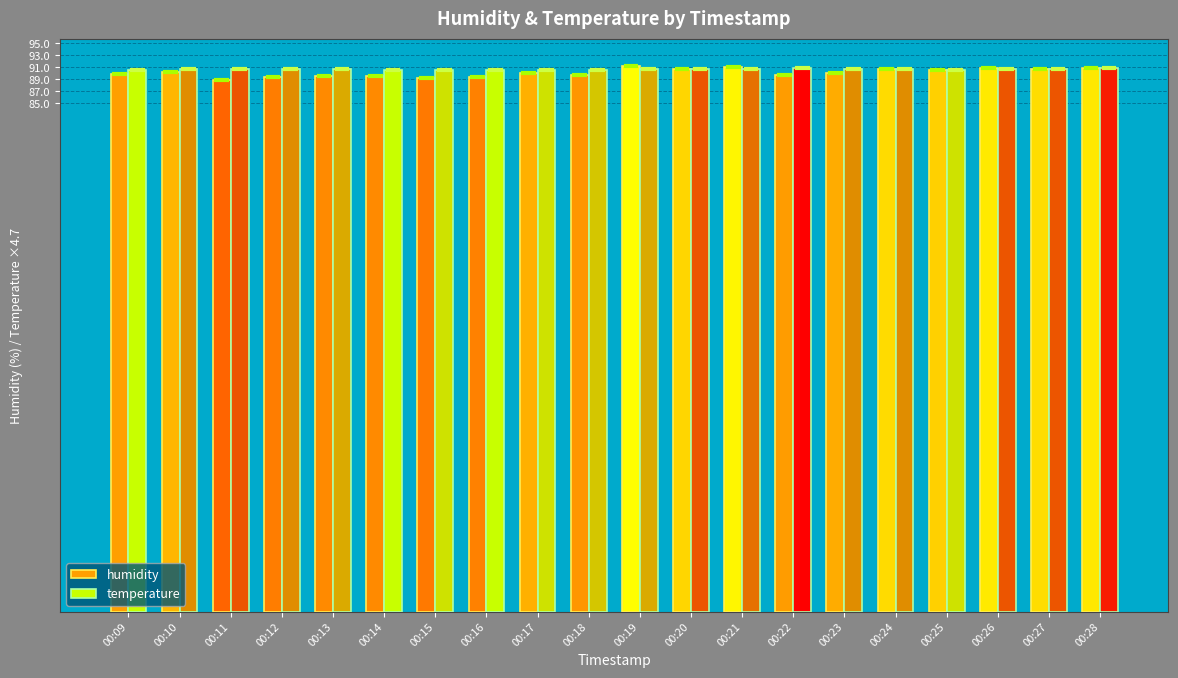

What is the sum of the temperature values at 00:25 and 00:11?

181.4